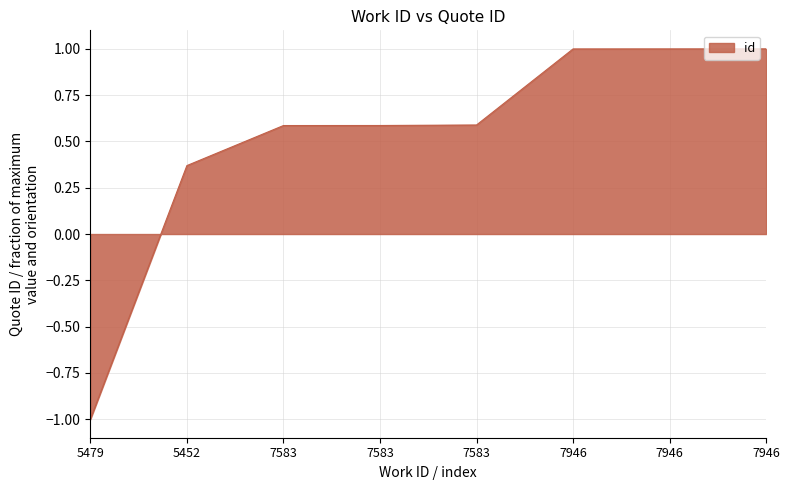

What is the difference between the second highest and second lowest values?

0.6